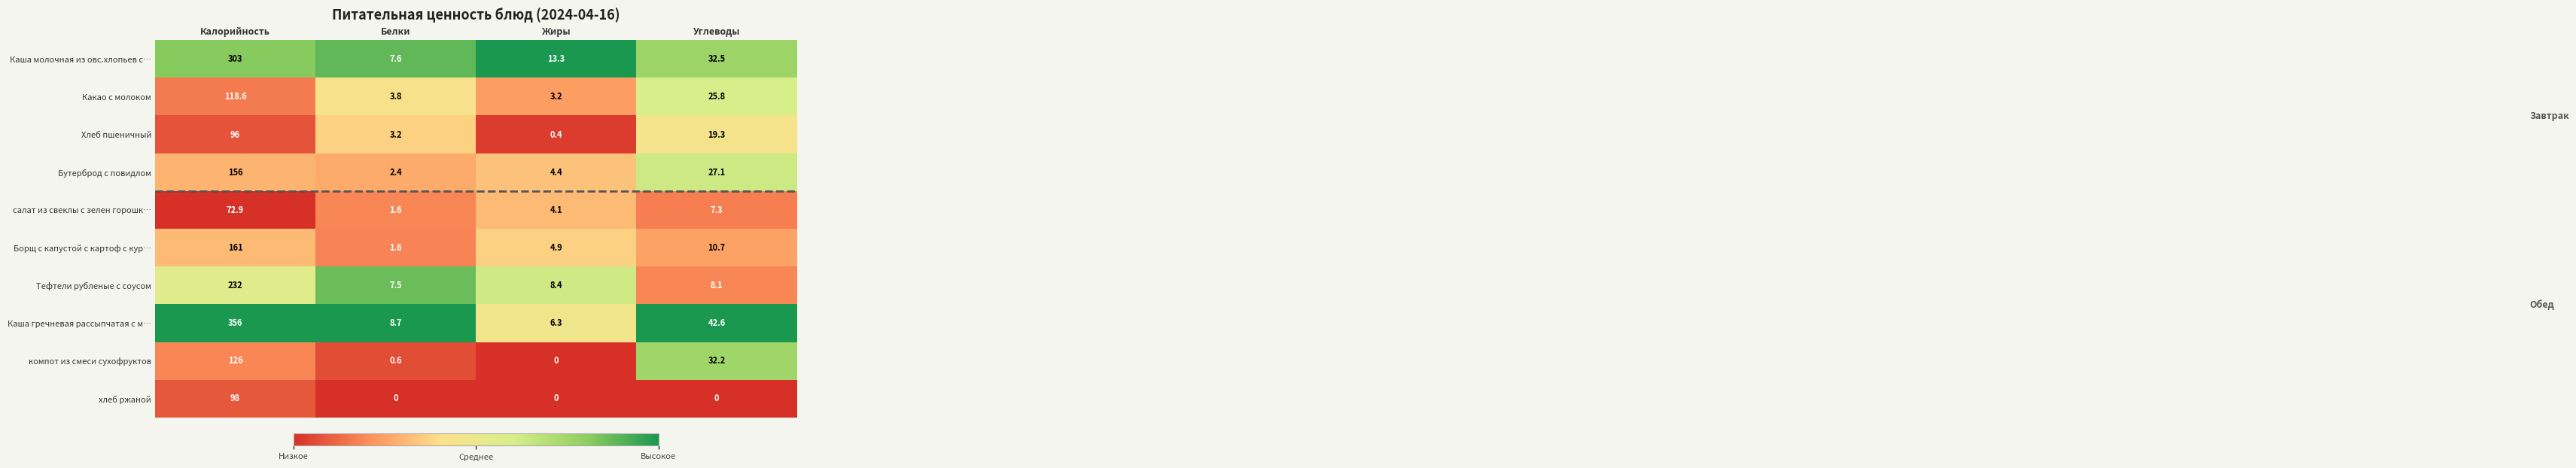

What is the sum of the Какао с молоком values at Углеводы and Жиры?

29.0